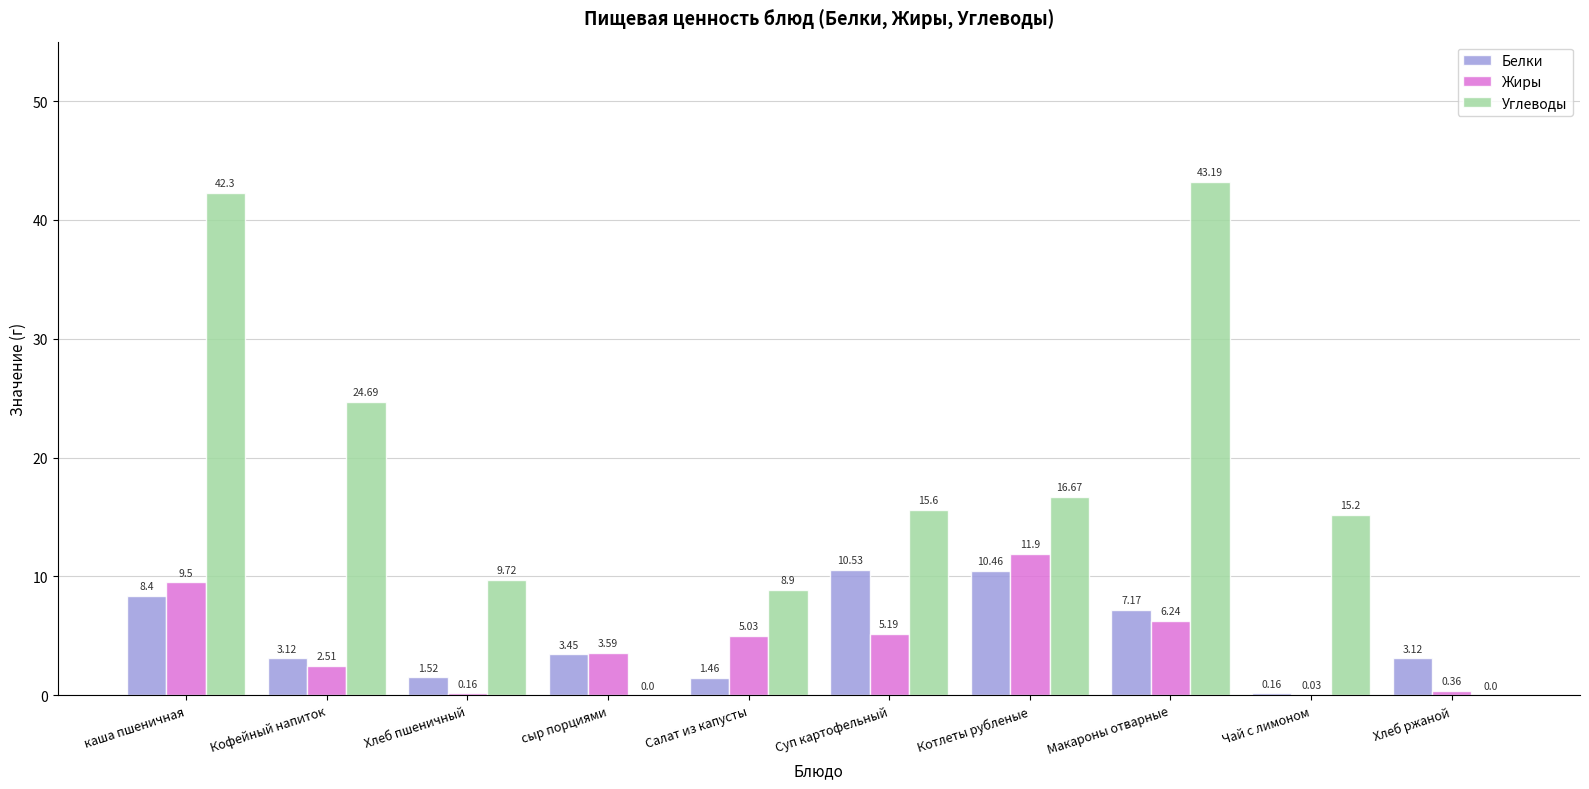

What is the average value of the Белки series?

4.9